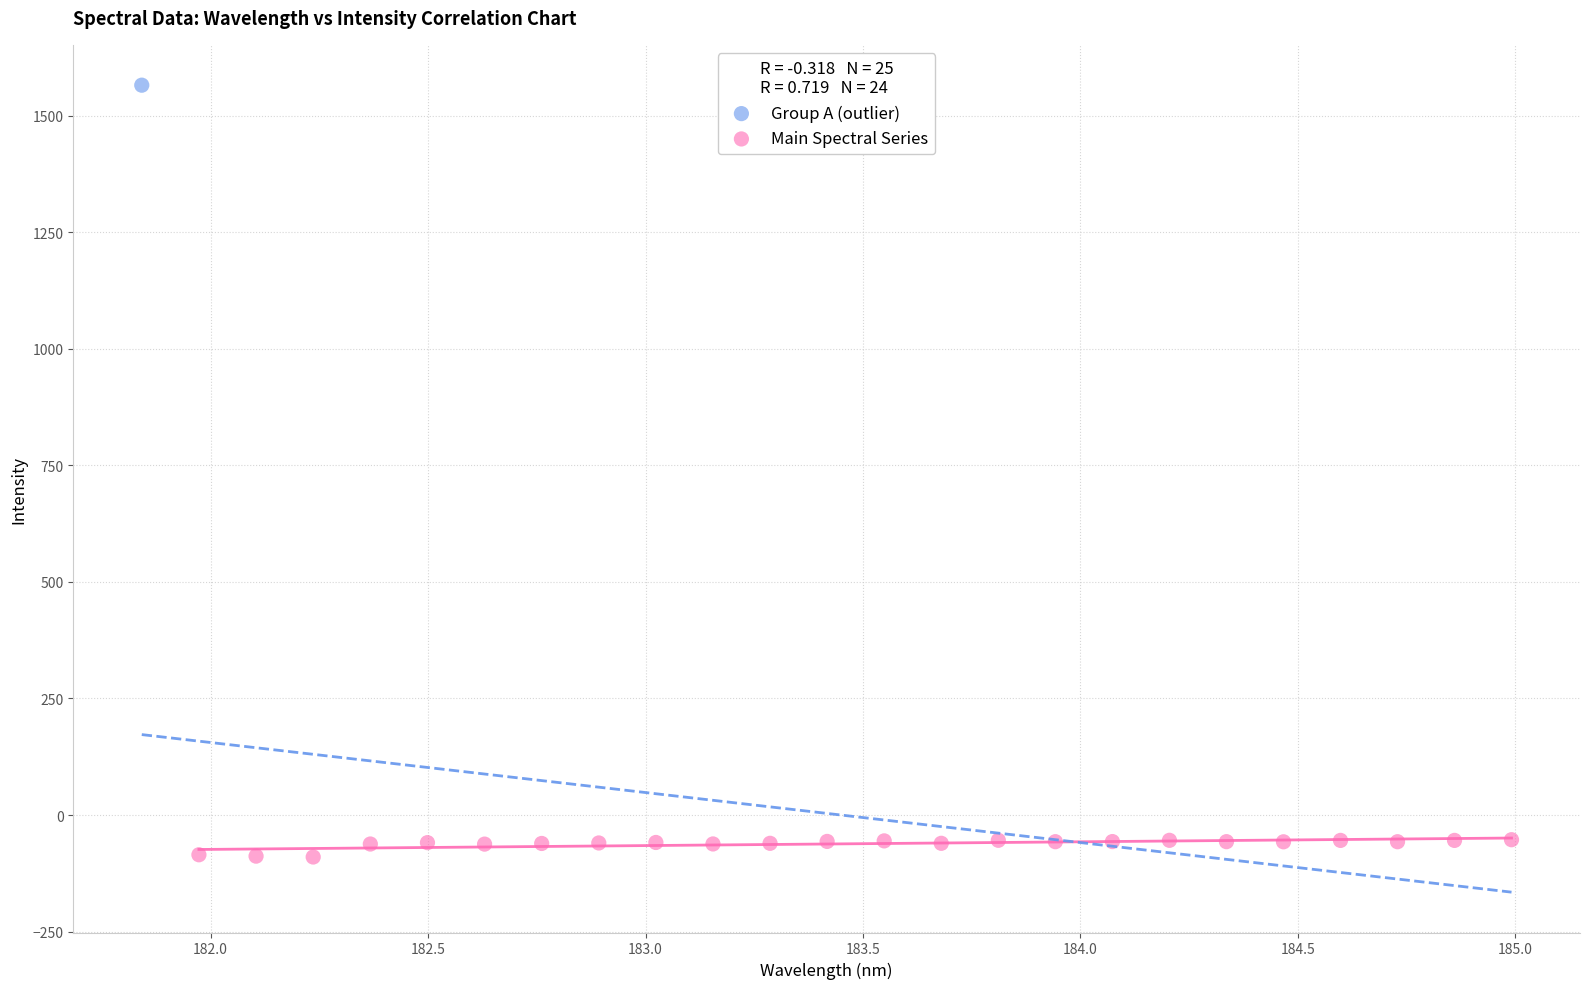

What are all the series names shown in the legend?

Group A (outlier), Main Spectral Series